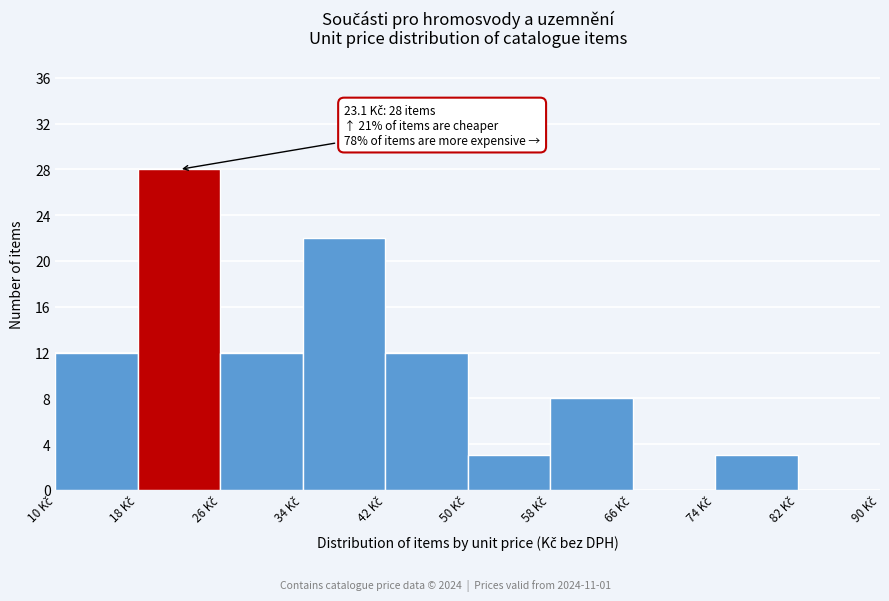

Which range on the x-axis has the tallest bar?

18 to 26